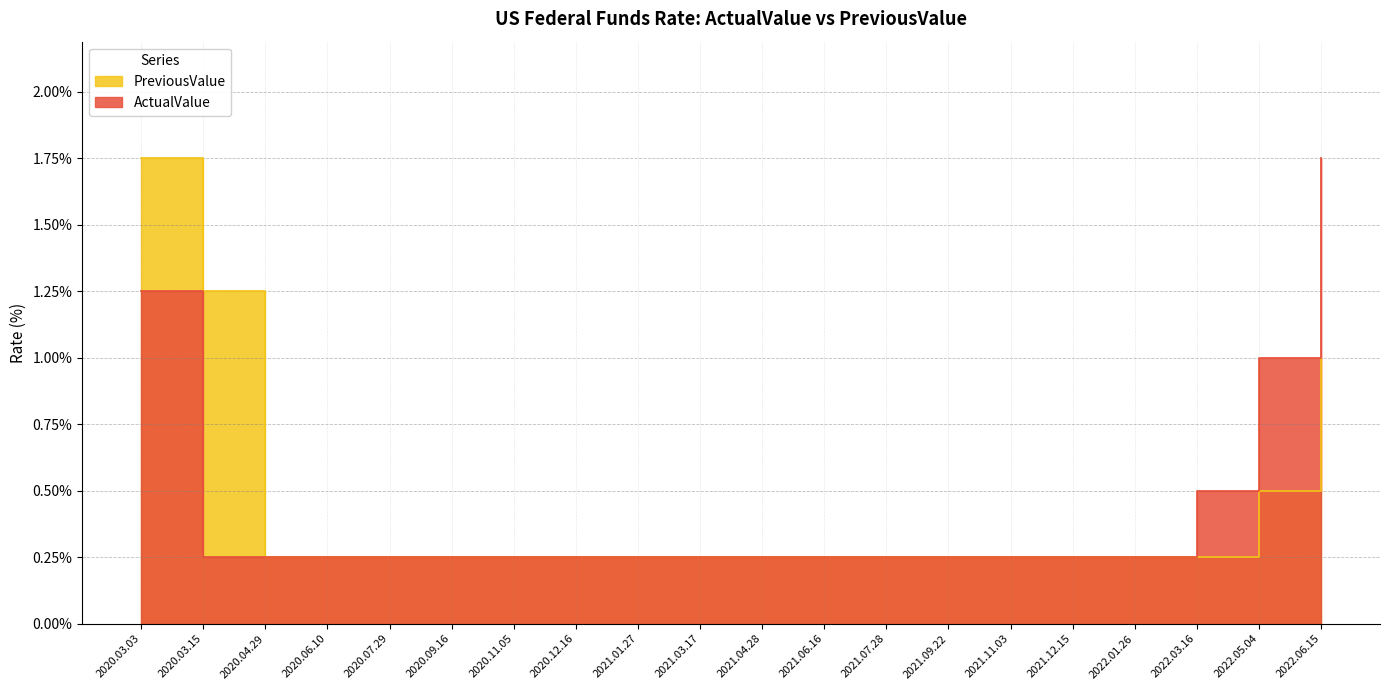

What is the greatest value displayed?

1.8